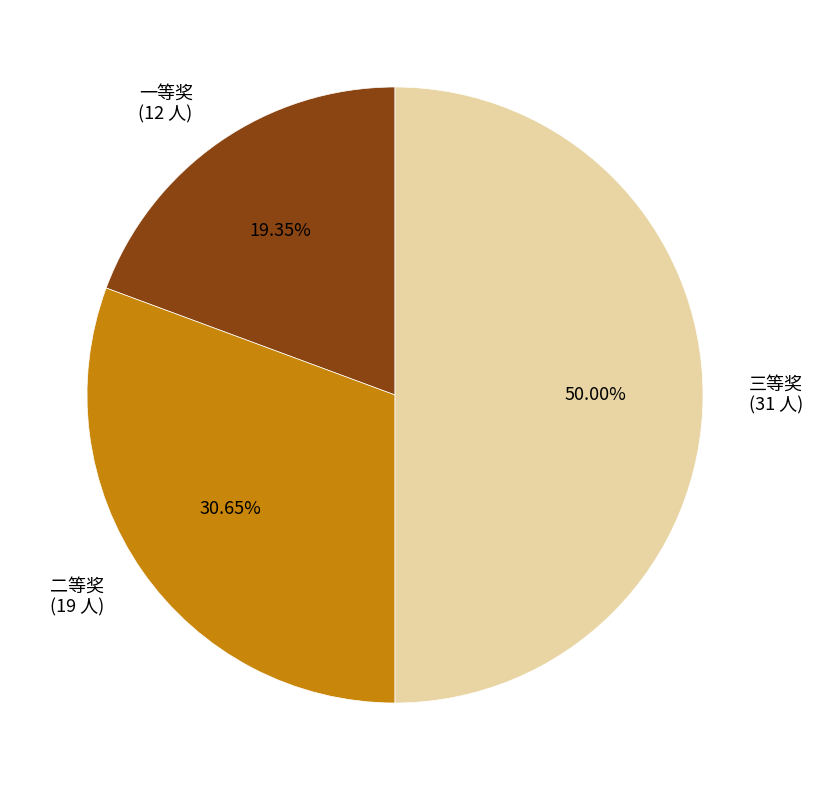

To the nearest percent, what is the difference between the 二等奖 and 三等奖 slice percentages?

19%